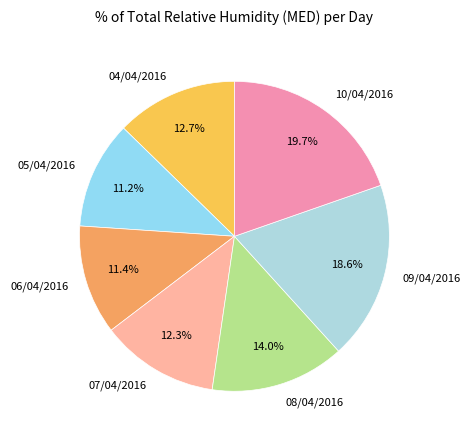

What is the largest slice in the pie chart?

10/04/2016